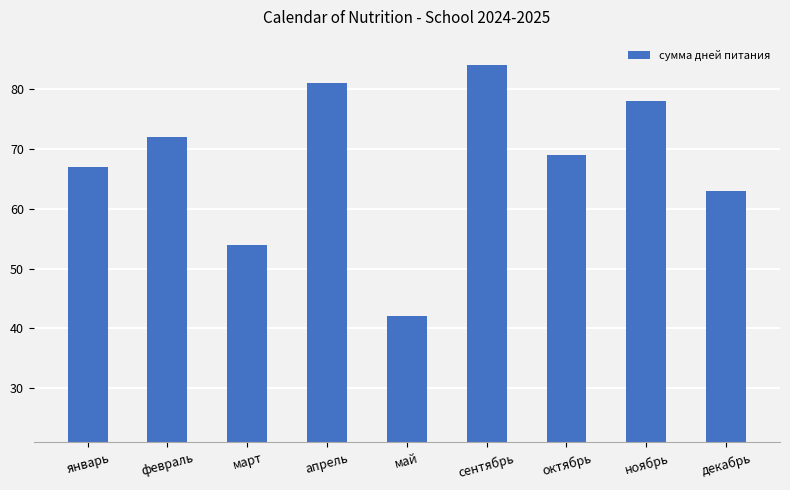

List the labels in order of value, smallest first.

май, март, декабрь, январь, октябрь, февраль, ноябрь, апрель, сентябрь